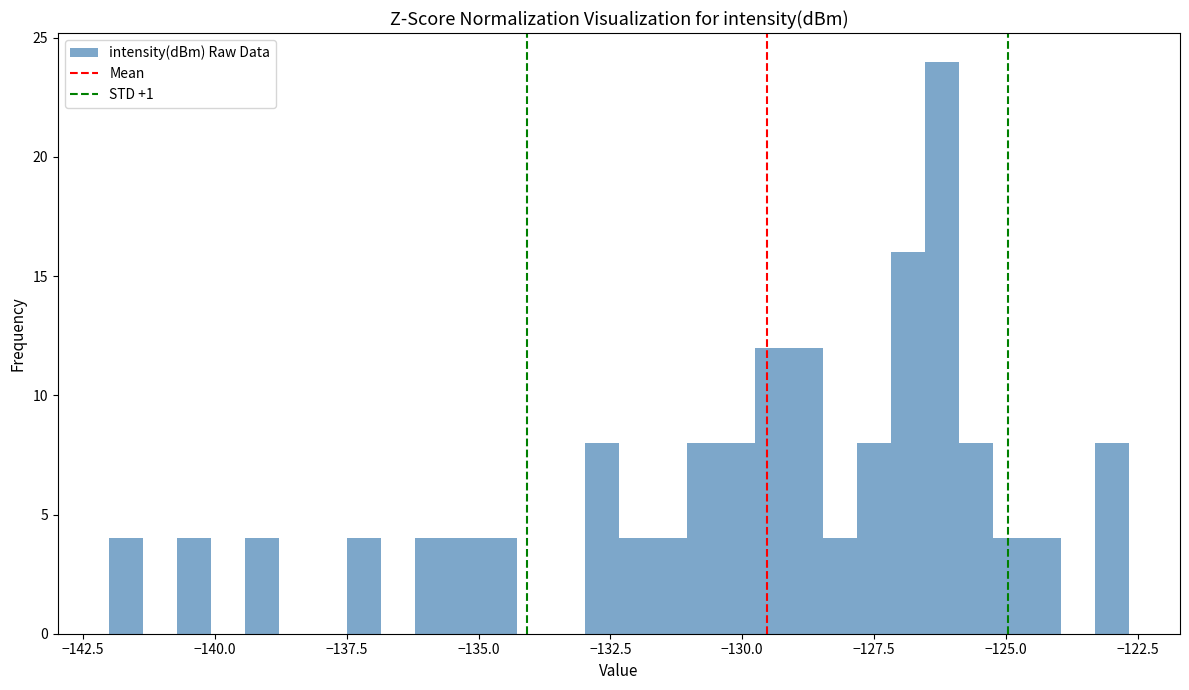

Read against the x-axis, roughly where is the centre of the tallest bar?

-126.0